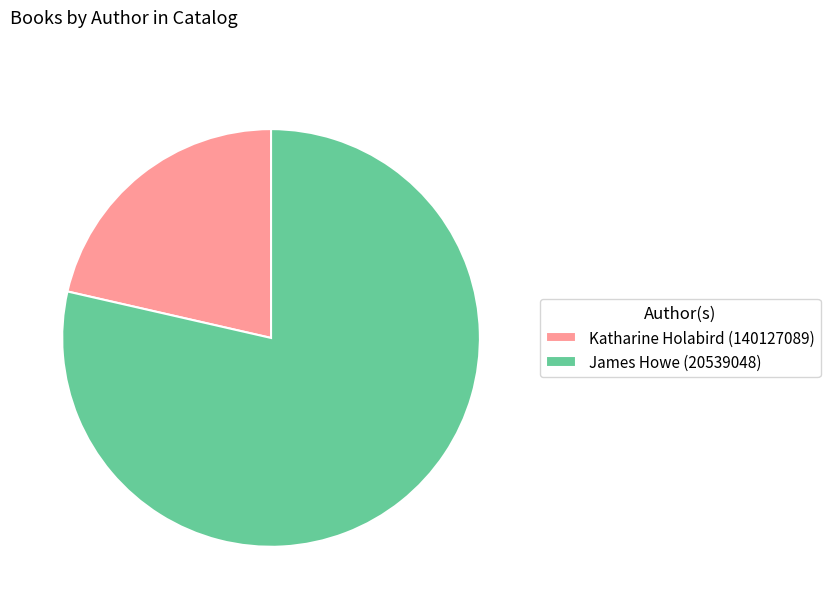

Which slice is the smallest?

Katharine Holabird (140127089)